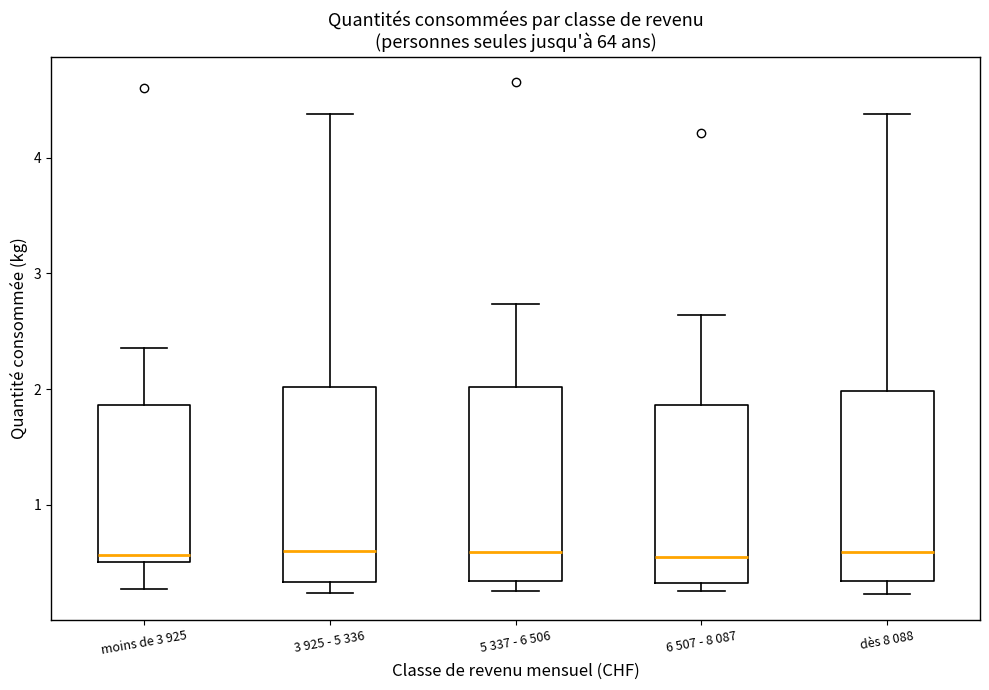

Reading left to right, read every box against the y-axis: the position of its median line, the range the box covers, and the ends of its whiskers. The values are not printed on the chart, so give them approximately, as read against the axis.

moins de 3 925: median 0.6, box 0.5 to 1.9, whiskers 0.3 to 2.4
3 925 - 5 336: median 0.6, box 0.3 to 2.0, whiskers 0.2 to 4.4
5 337 - 6 506: median 0.6, box 0.3 to 2.0, whiskers 0.3 (just below the box's lower edge) to 2.7
6 507 - 8 087: median 0.6, box 0.3 to 1.9, whiskers 0.3 (just below the box's lower edge) to 2.6
dès 8 088: median 0.6, box 0.3 to 2.0, whiskers 0.2 to 4.4